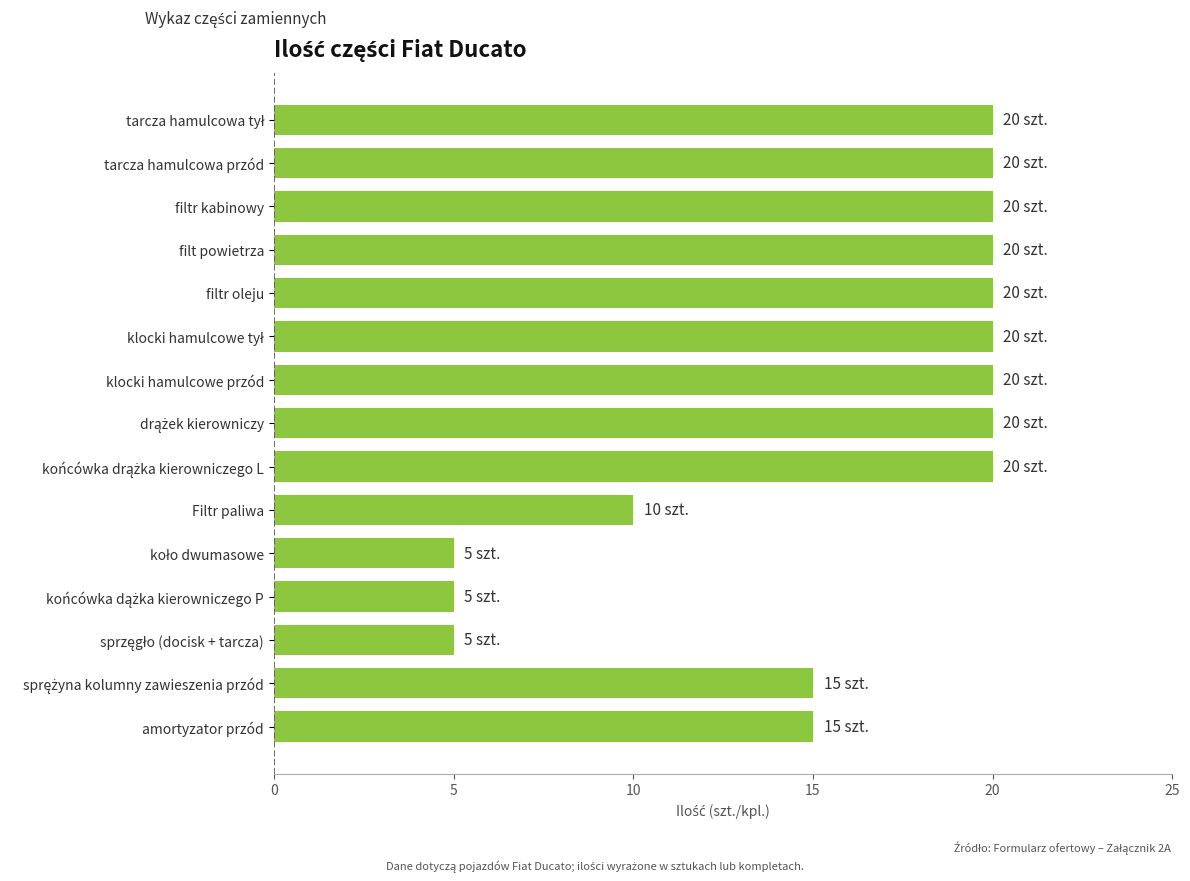

What is the ratio of the value at tarcza hamulcowa przód to the value at Filtr paliwa?

2.0